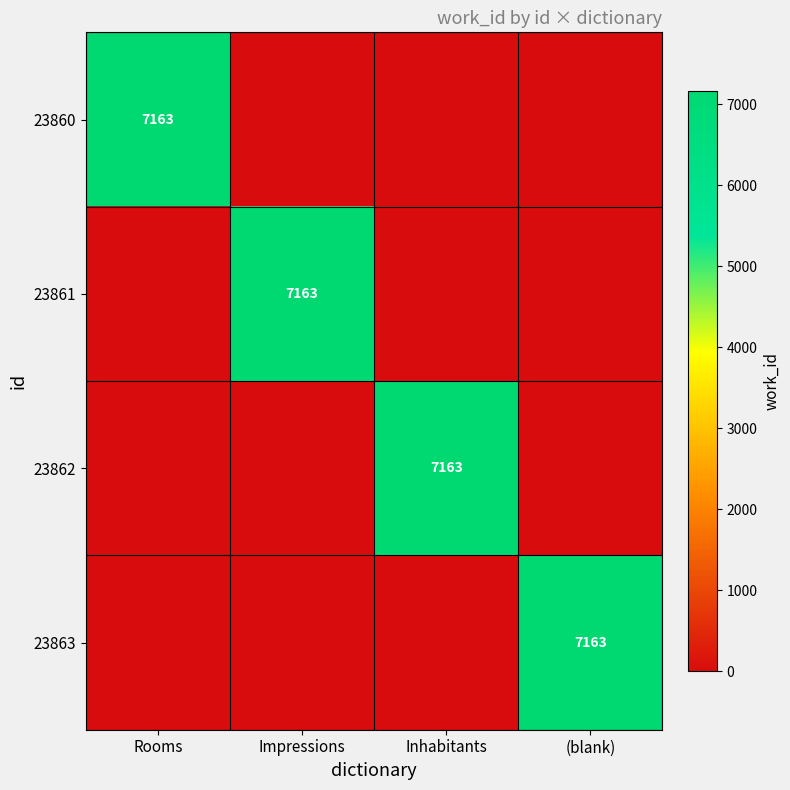

What is the total value across all series at Inhabitants?

7163